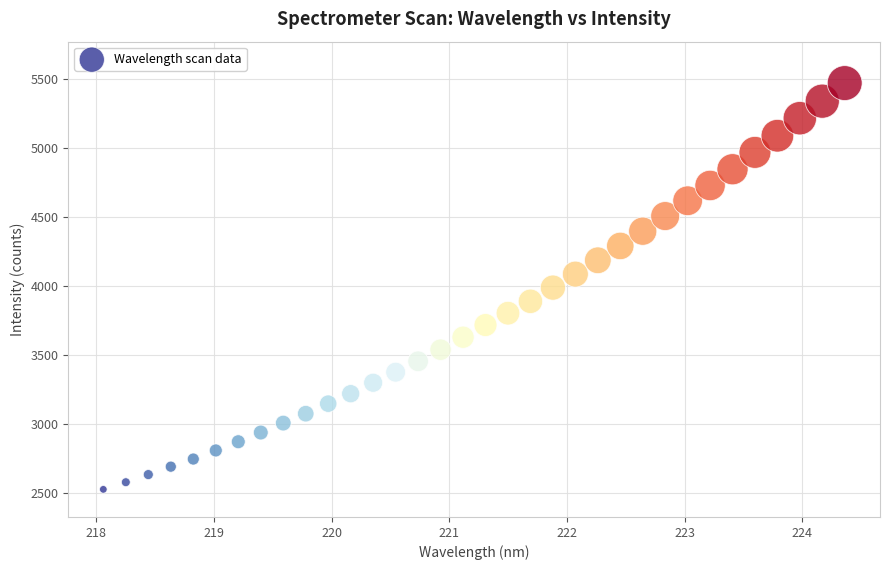

What is the range of X values (max minus min)?

6.3